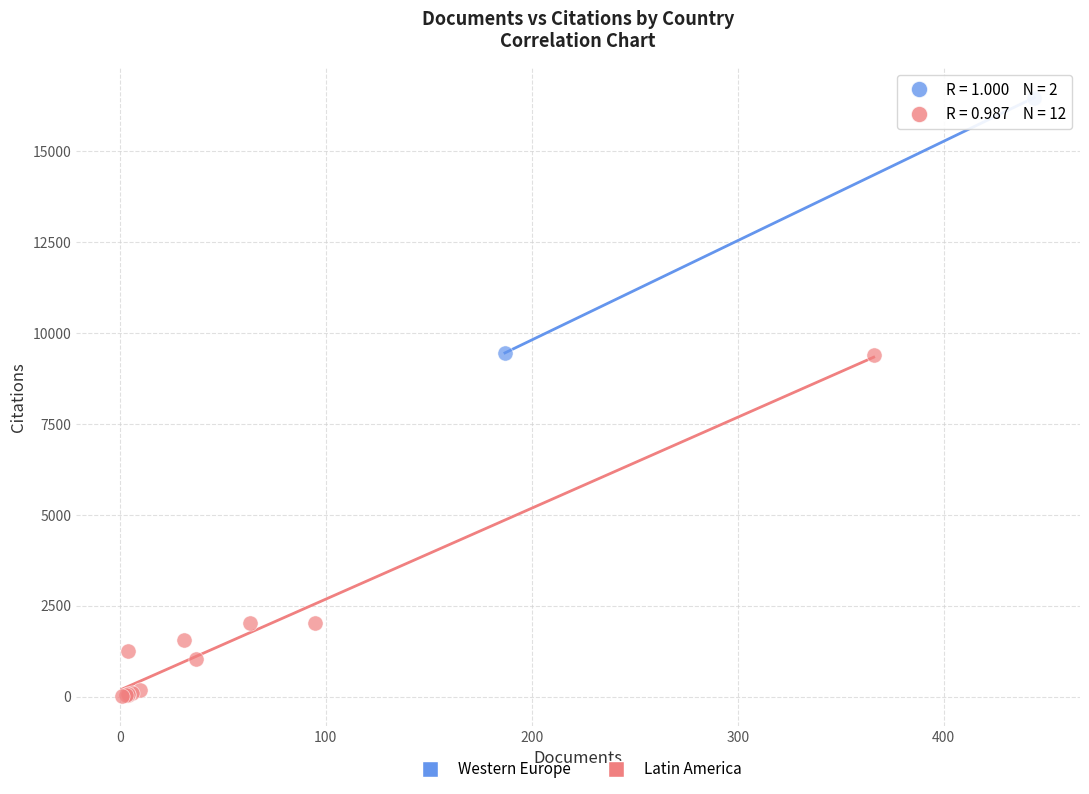

What are all the series names shown in the legend?

Western Europe, Latin America